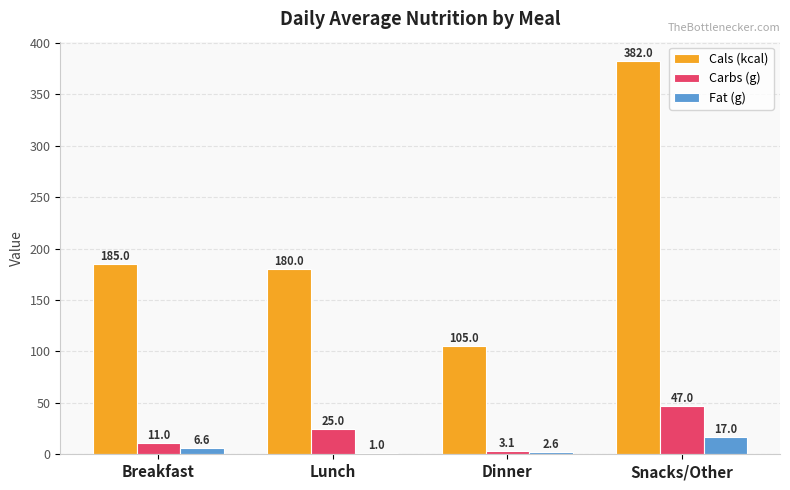

What is the sum of all Carbs (g) values?

86.1